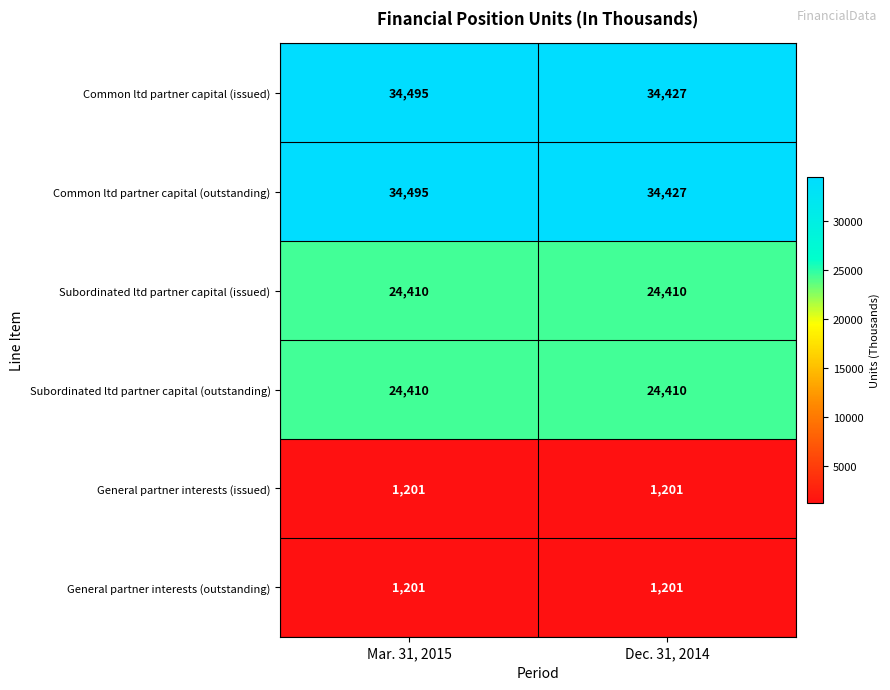

At which category is the sum across all series the highest?

Mar. 31, 2015